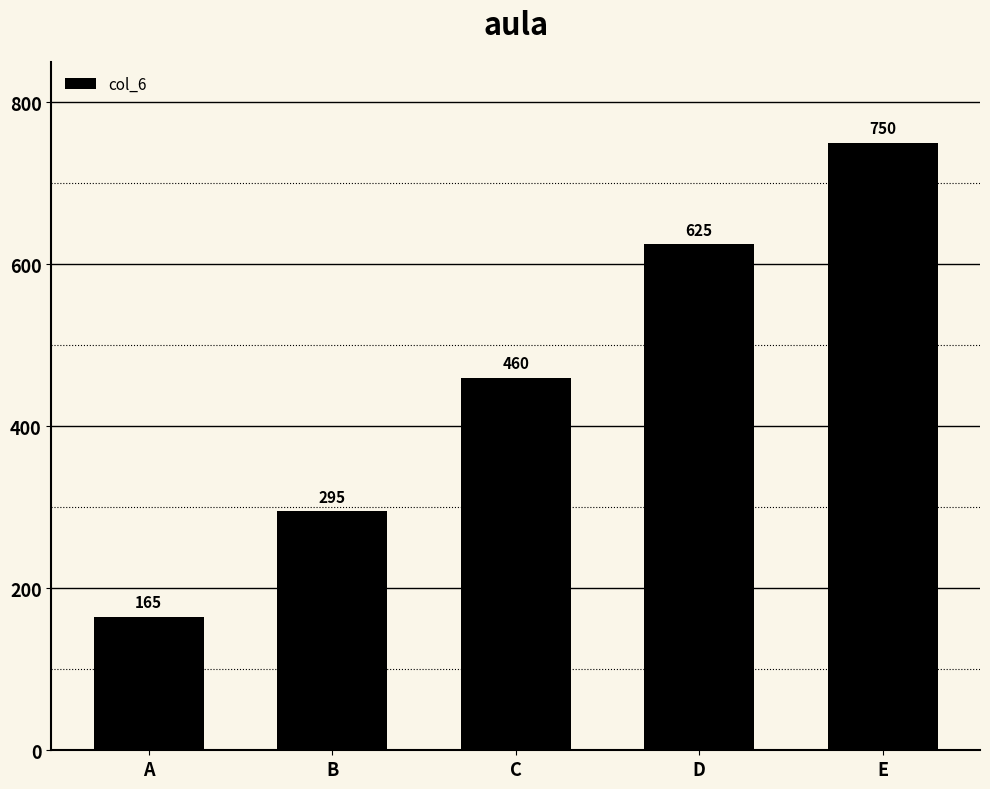

Are the bars grouped side by side (vs. stacked)?

No